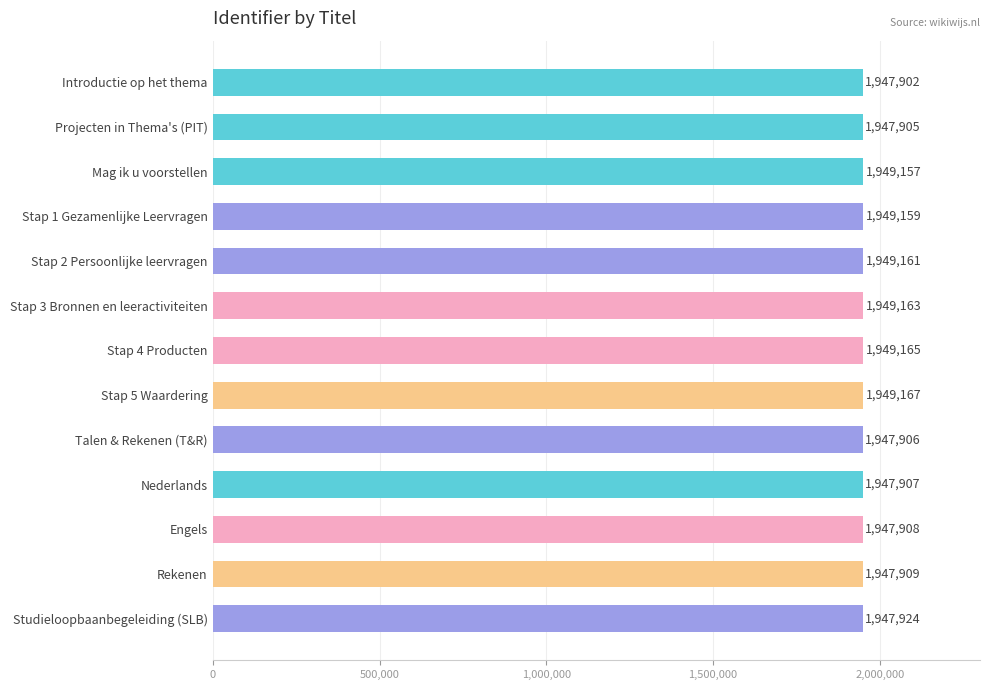

Reading top to bottom, extract all data points from this chart.

1947902	1947905	1949157	1949159	1949161	1949163	1949165	1949167	1947906	1947907	1947908	1947909	1947924